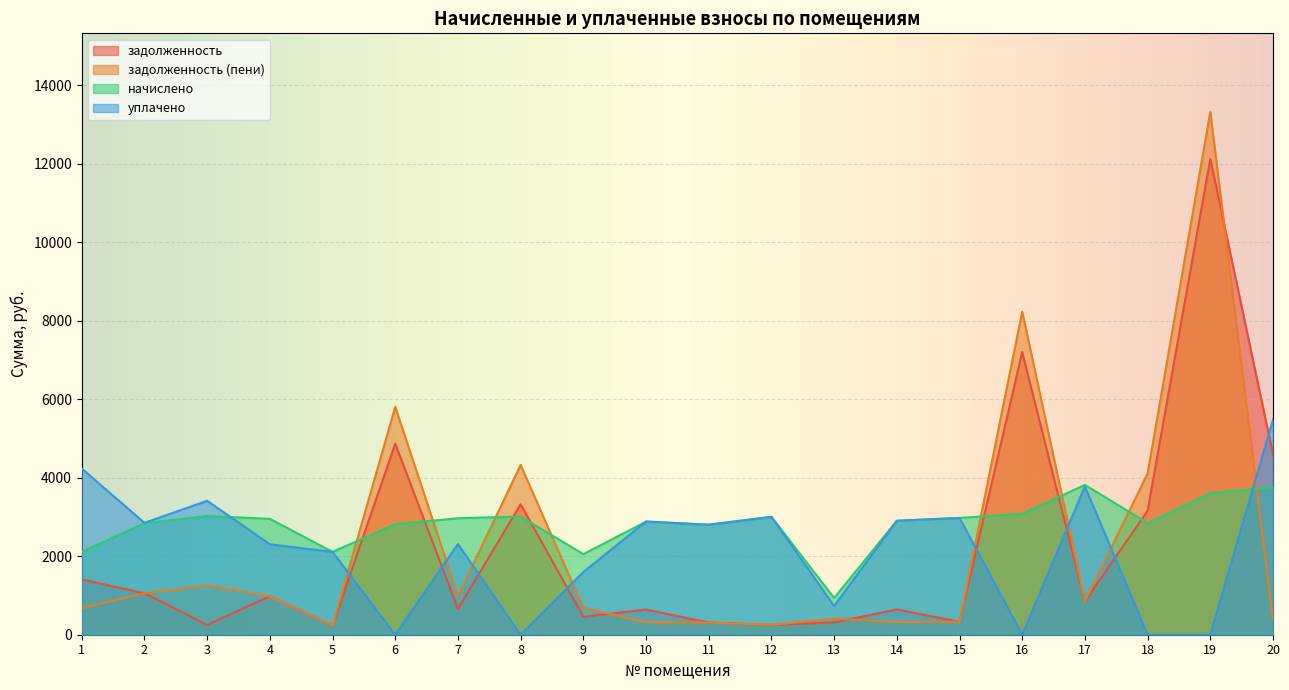

Which series has the largest range (max minus min)?

задолженность (пени)